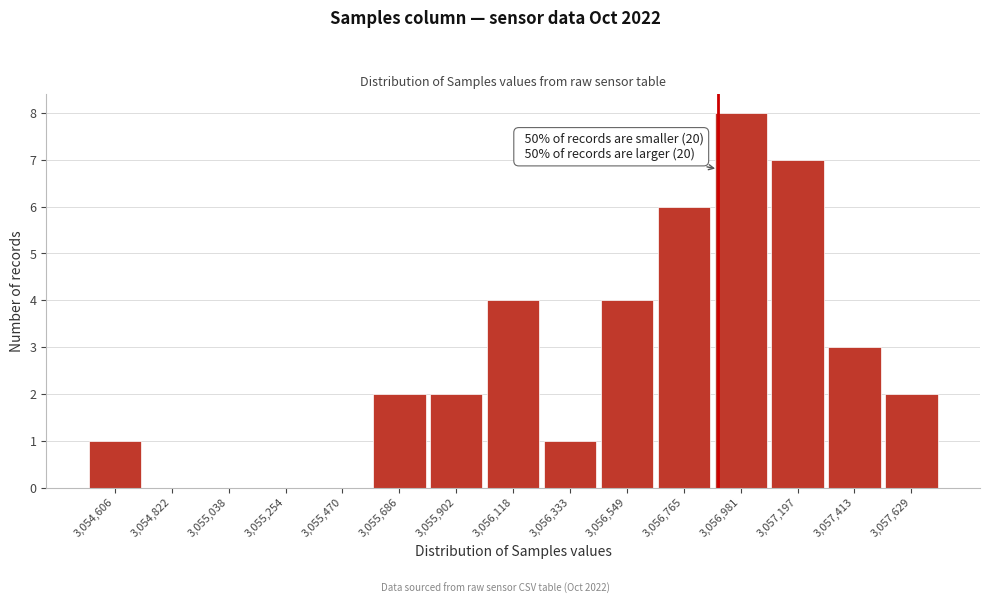

Over which range of the x-axis is the bar tallest?

3056850 to 3057100